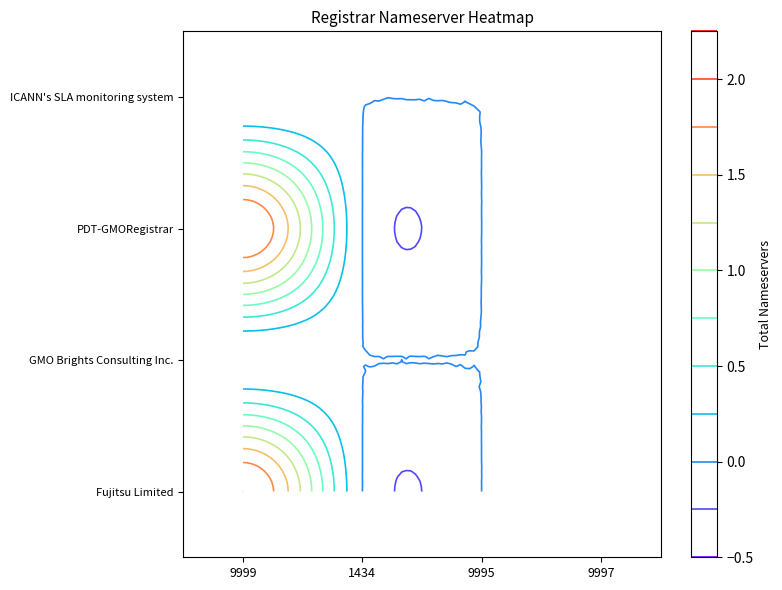

Is the value of Fujitsu Limited at 9997 greater than the value of PDT-GMORegistrar at 9997?

No